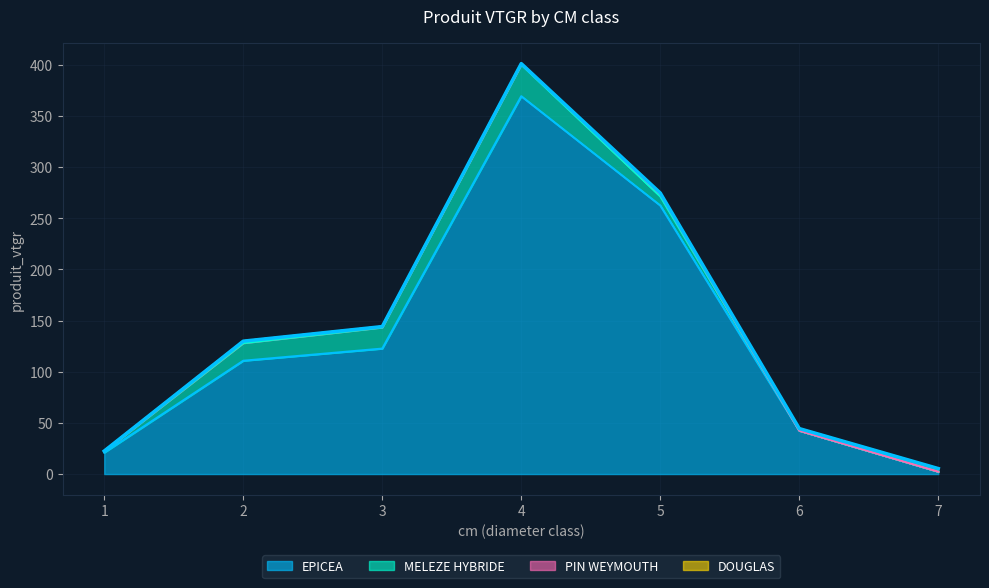

How many interior local valleys does the PIN WEYMOUTH series have?

1